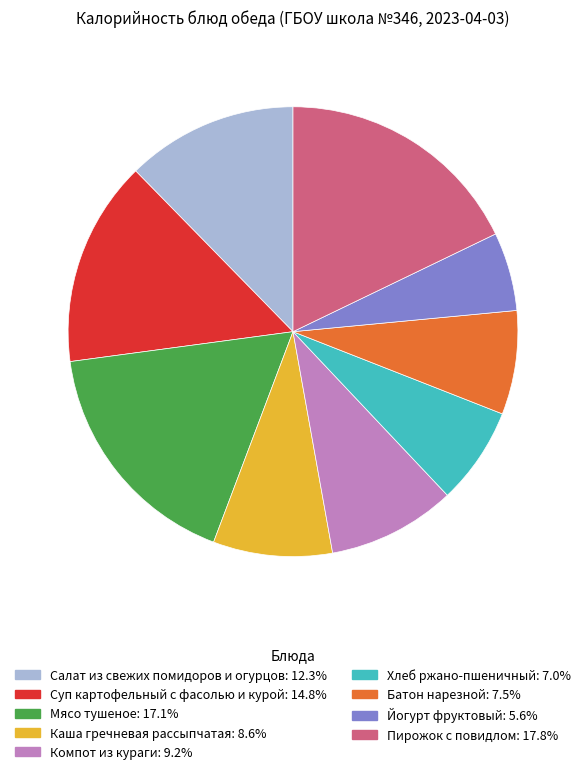

Is there any slice that represents more than half of the pie?

No